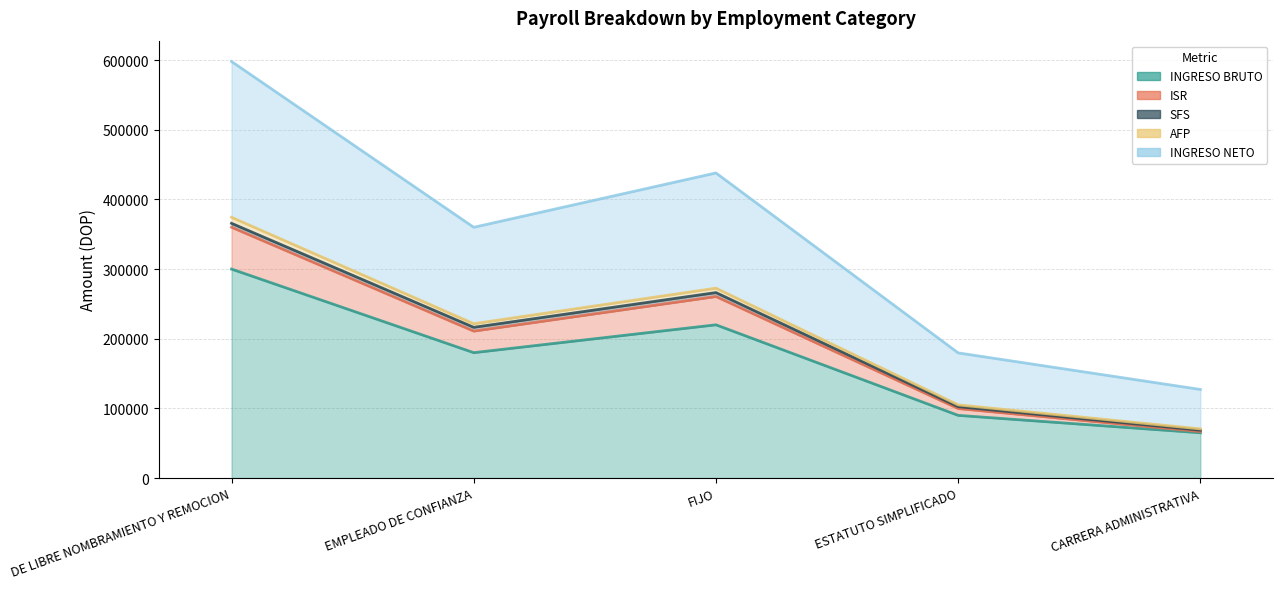

At which category is the sum across all series the highest?

DE LIBRE NOMBRAMIENTO Y REMOCION